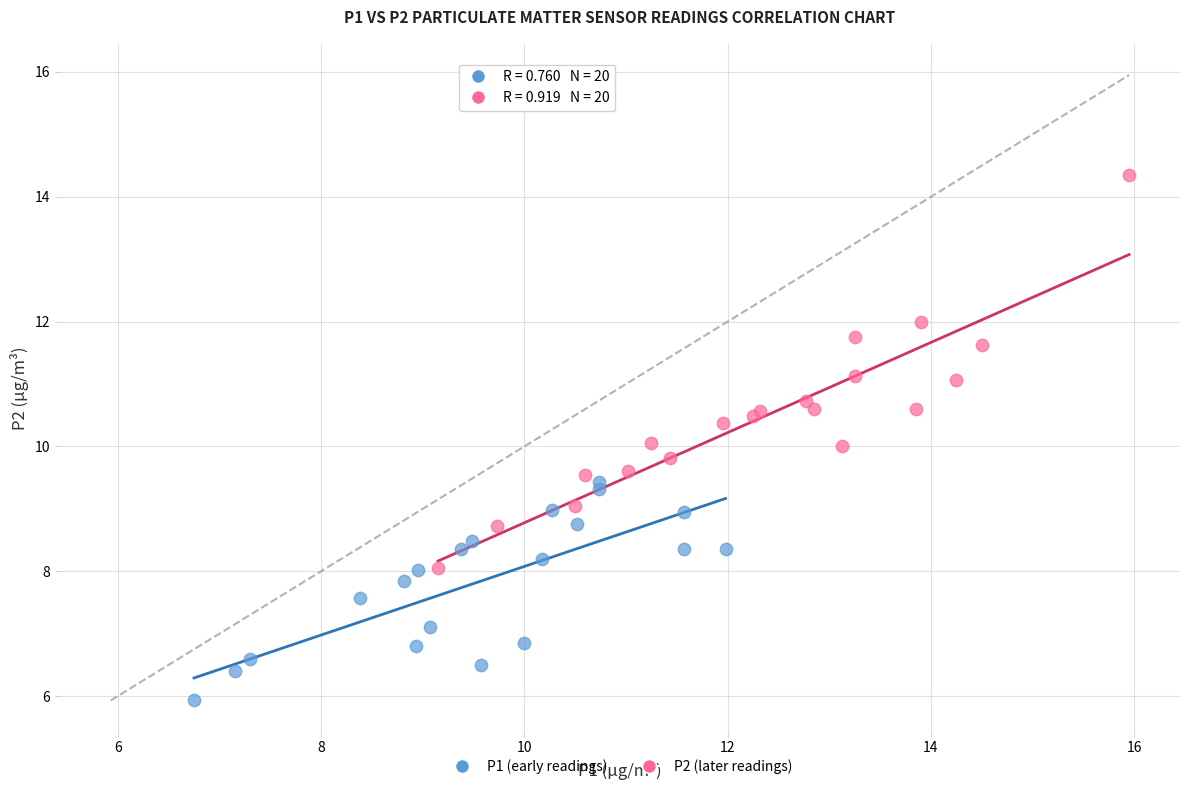

Which series has the widest spread of Y values?

P2 (later readings)